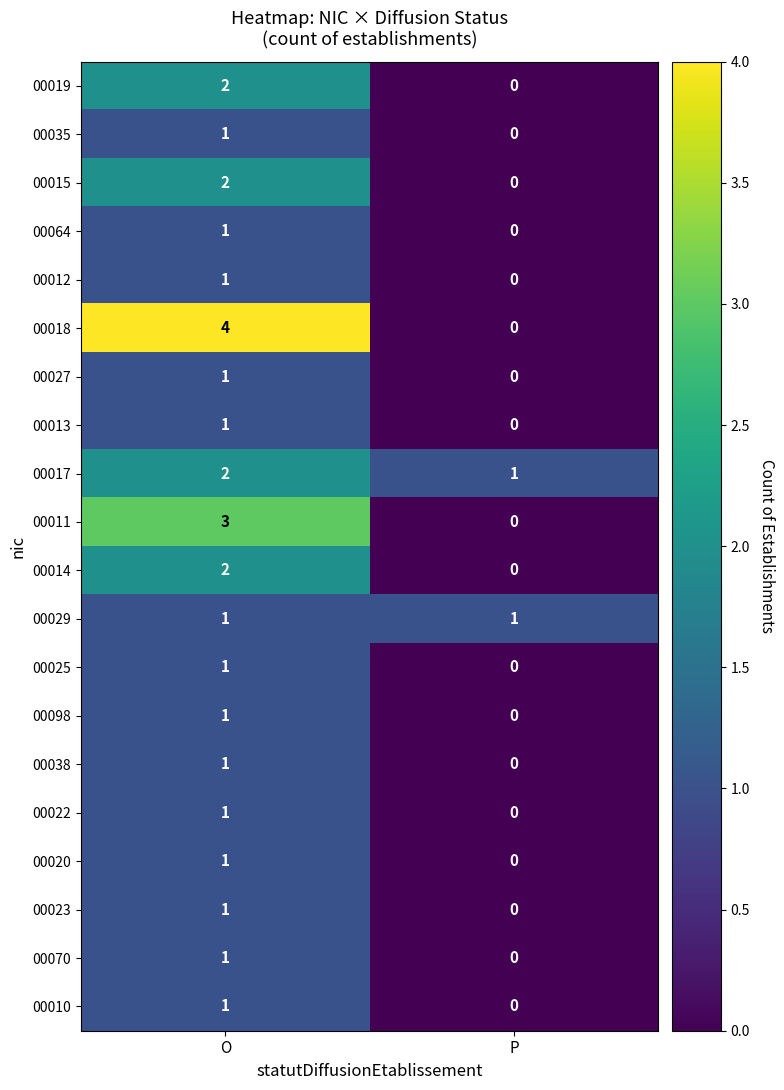

At which category is the sum across all series the highest?

O